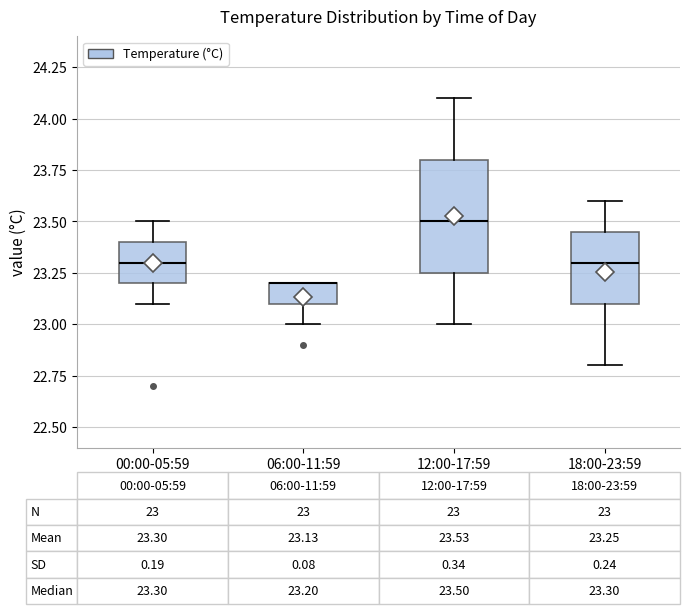

Which box is the tallest, from its lower edge to its upper edge?

12:00-17:59